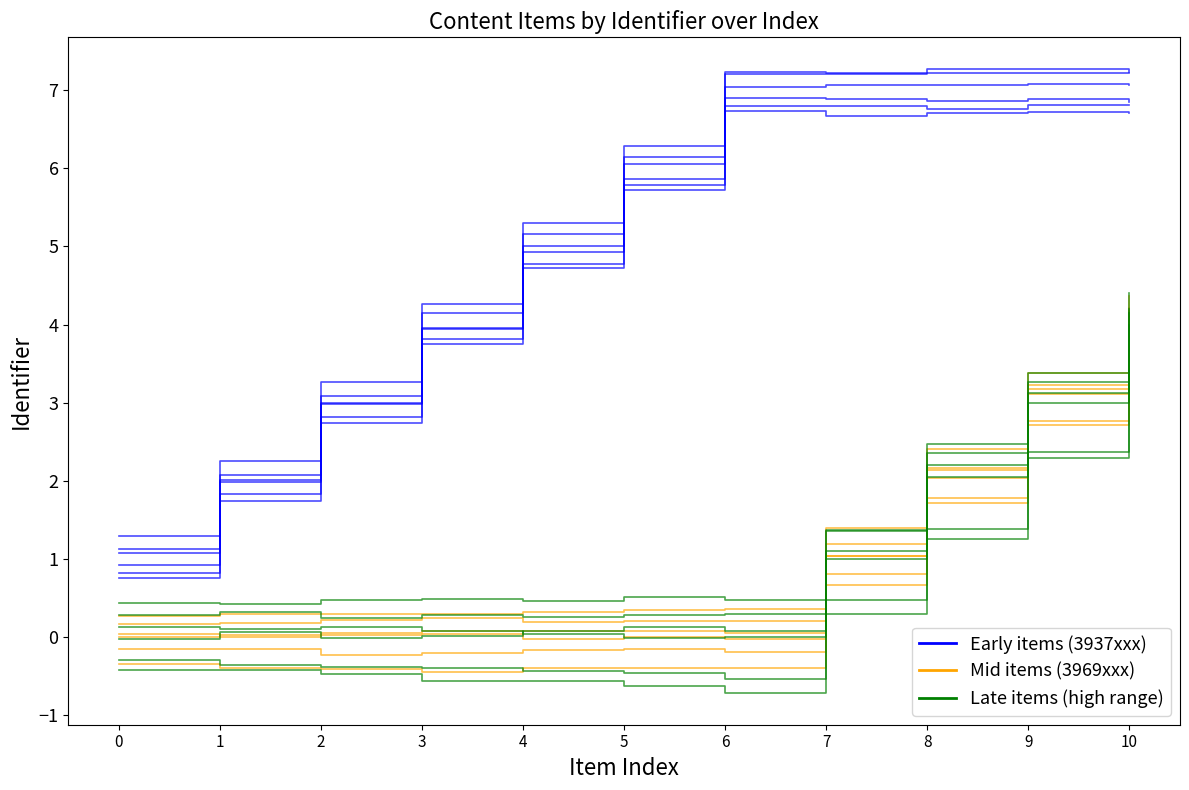

Reading left to right, what are all the values shown in this chart?

Early items (3937xxx): 0=0.8	1=1.7	2=2.7	3=3.7	4=4.7	5=5.7	6=6.7	7=6.7	8=6.7	9=6.7	10=6.7
Mid items (3969xxx): 0=-0.3	1=-0.4	2=-0.4	3=-0.4	4=-0.4	5=-0.4	6=-0.4	7=0.7	8=1.7	9=2.7	10=3.7
Late items (high range): 0=-0.4	1=-0.4	2=-0.5	3=-0.6	4=-0.6	5=-0.6	6=-0.7	7=0.3	8=1.3	9=2.3	10=3.3